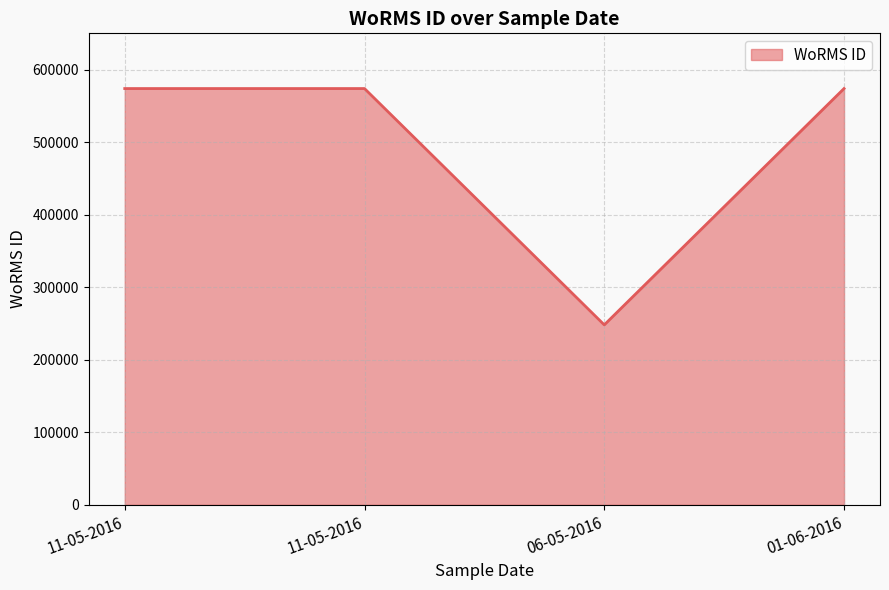

The value at 06-05-2016 is 171447. True or false?

False